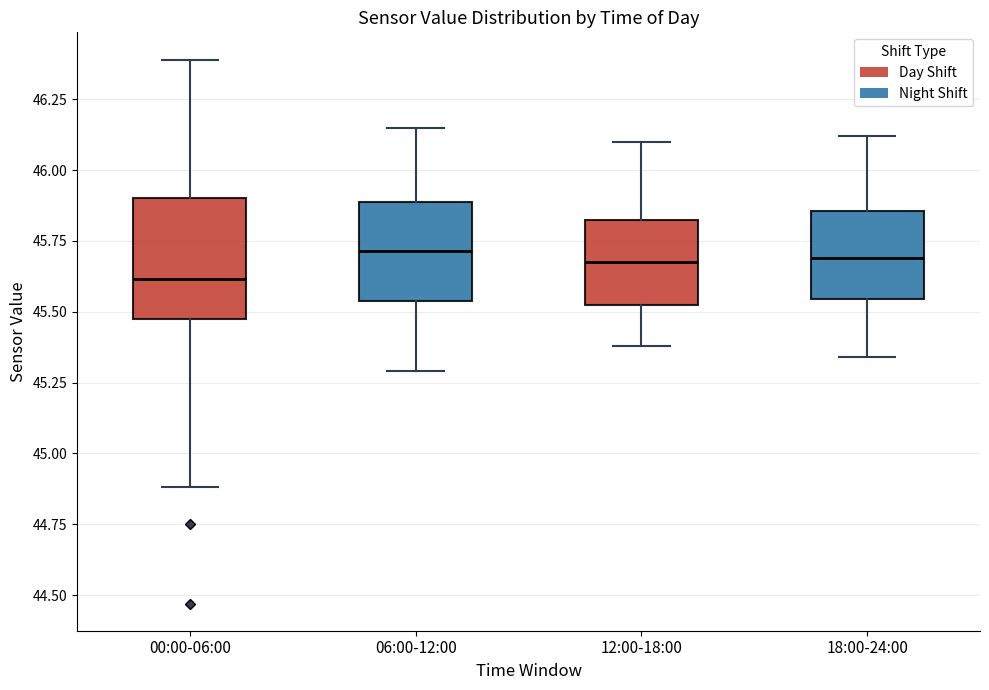

Where does the median line of the box for 18:00-24:00 sit on the y-axis? The values are not printed on the chart, so give them approximately, as read against the axis.

45.70